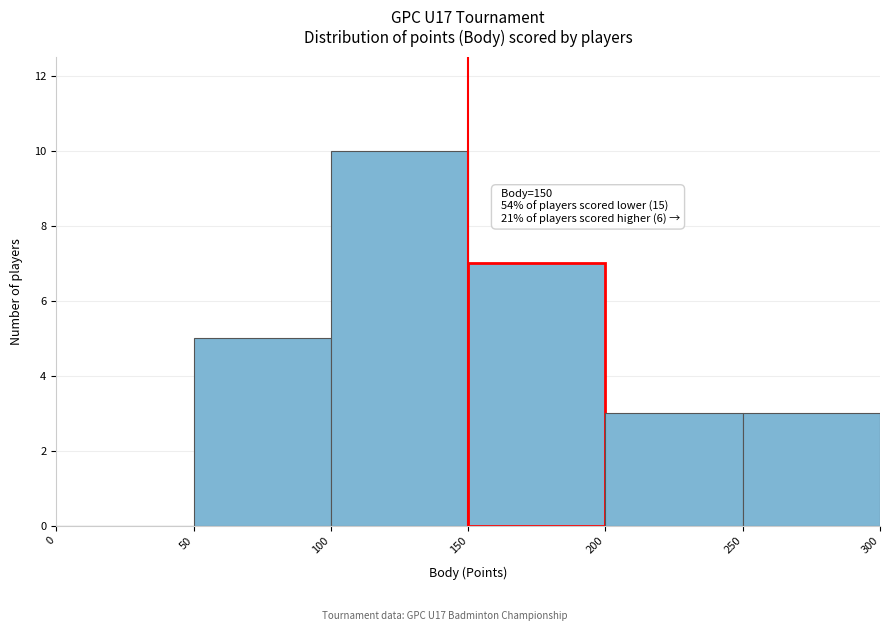

Over which range of the x-axis is the bar tallest?

100 to 150